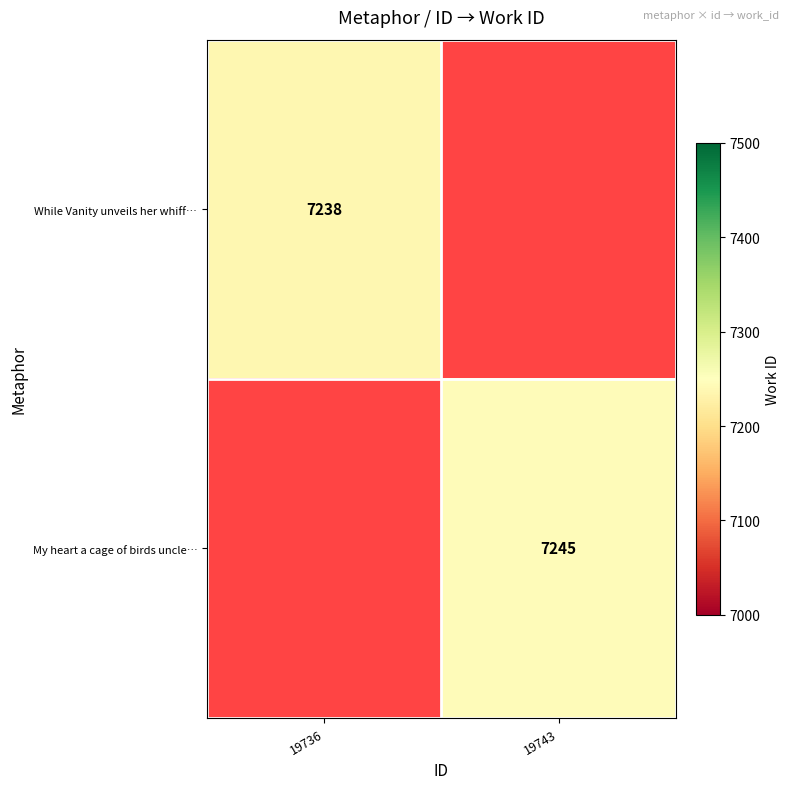

The value of My heart a cage of birds uncle… at 19743 is 12921. True or false?

False